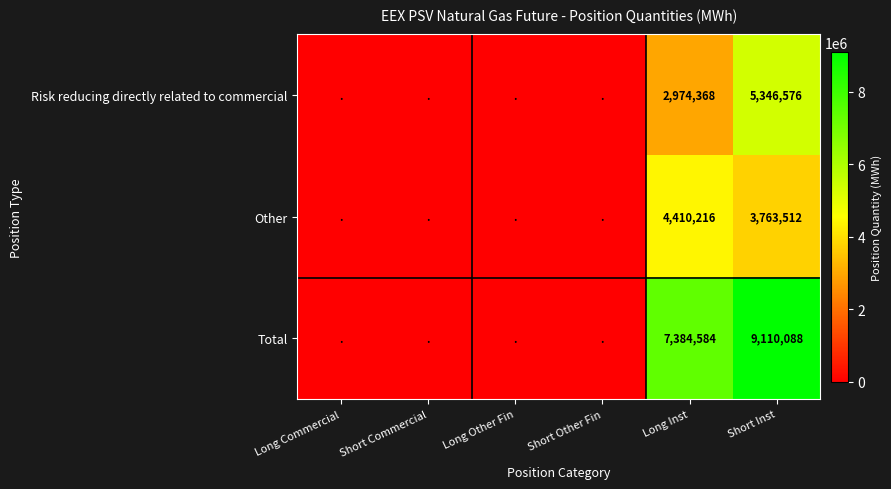

At which category is the sum across all series the highest?

Short Inst